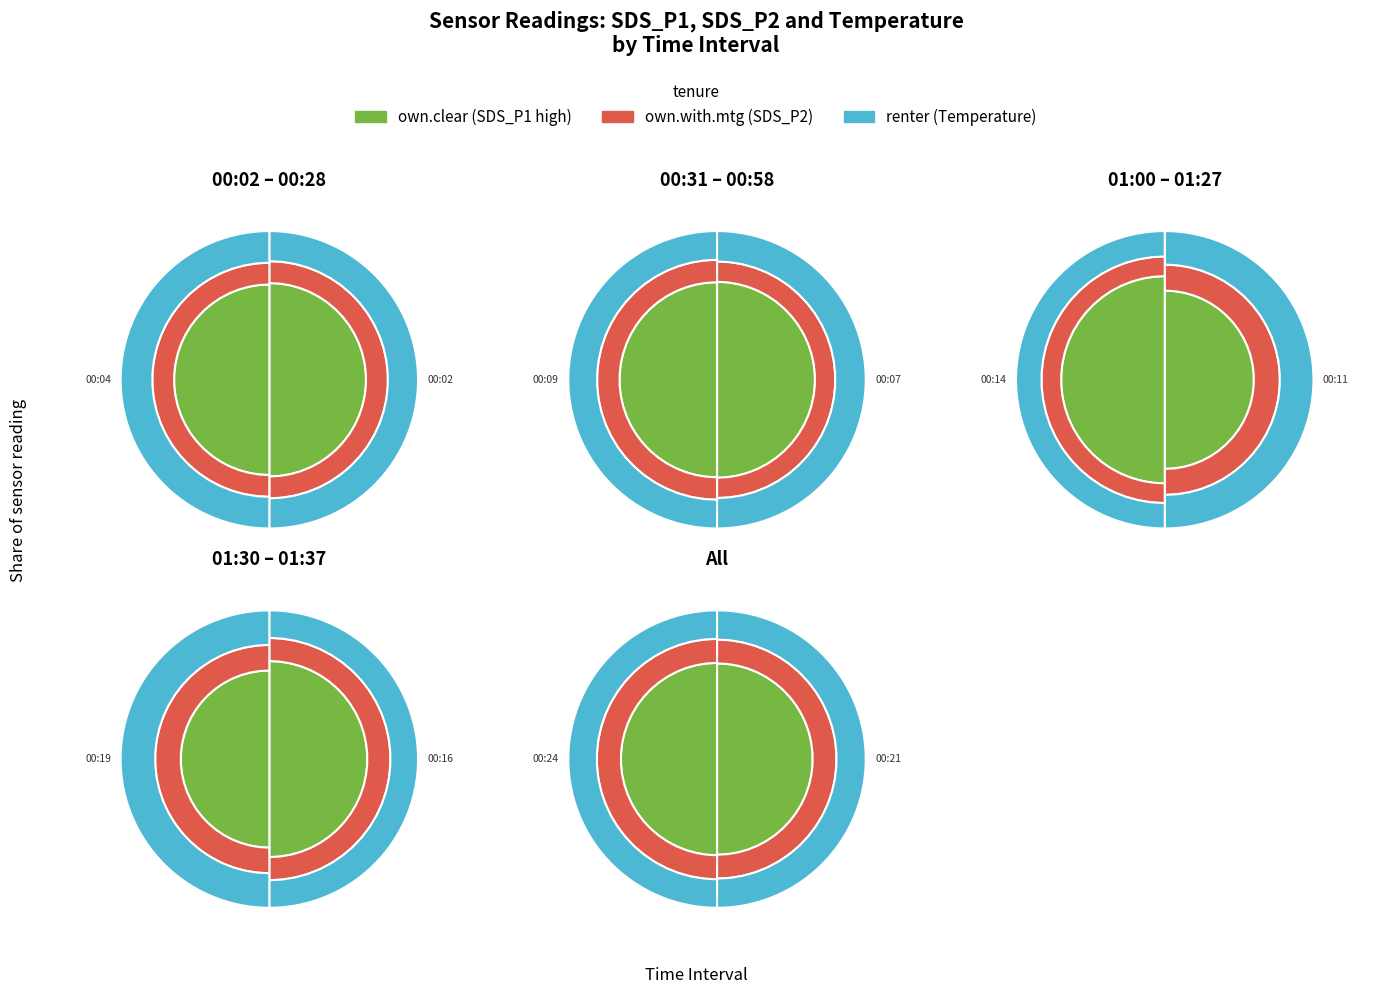

To the nearest percent, what is the average slice percentage?

8%